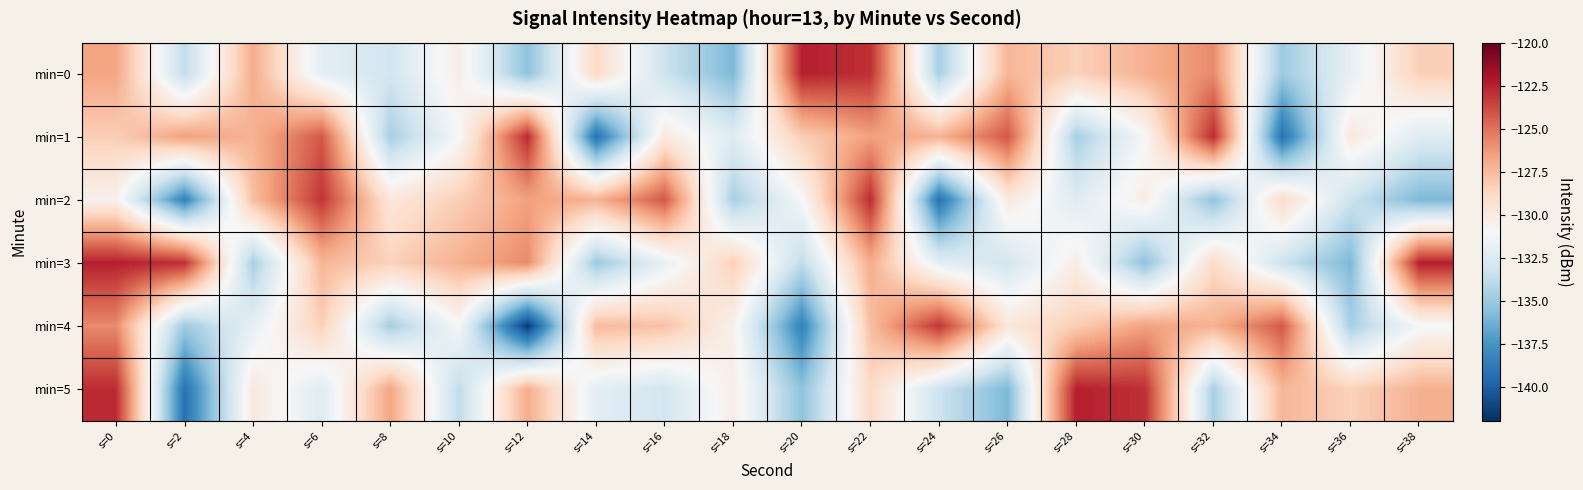

Which series has the largest range (max minus min)?

min=4